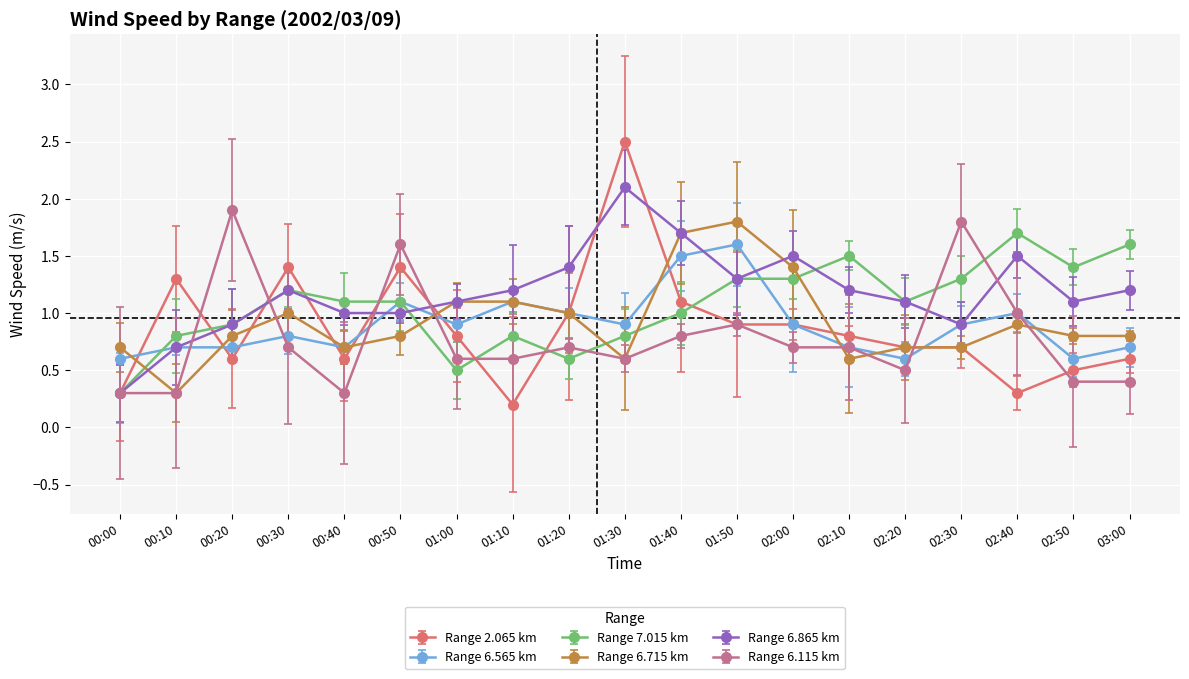

What are all the series names shown in the legend?

Range 2.065 km, Range 6.565 km, Range 7.015 km, Range 6.715 km, Range 6.865 km, Range 6.115 km